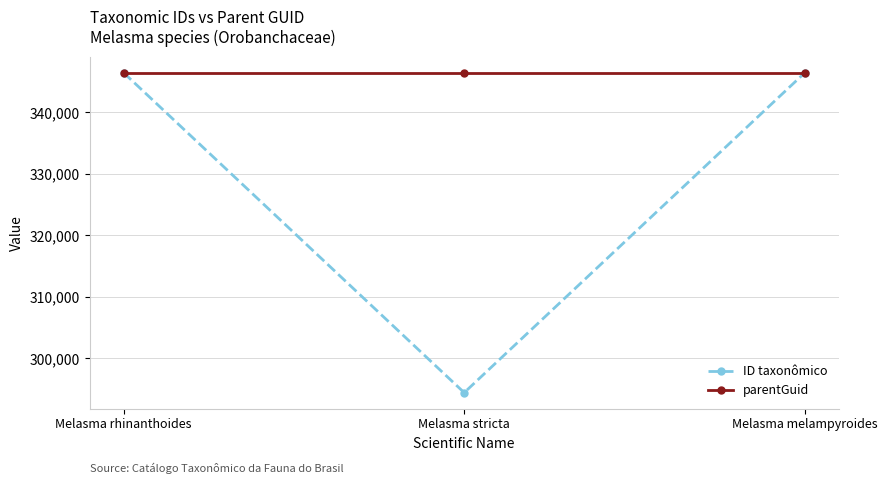

What is the label of the 2nd point from the left?

Melasma stricta